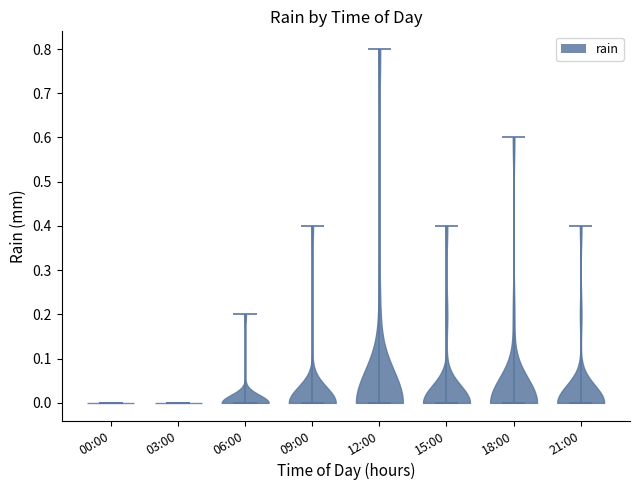

What is the highest point the violin for 09:00 reaches on the y-axis? The values are not printed on the chart, so give them approximately, as read against the axis.

0.4